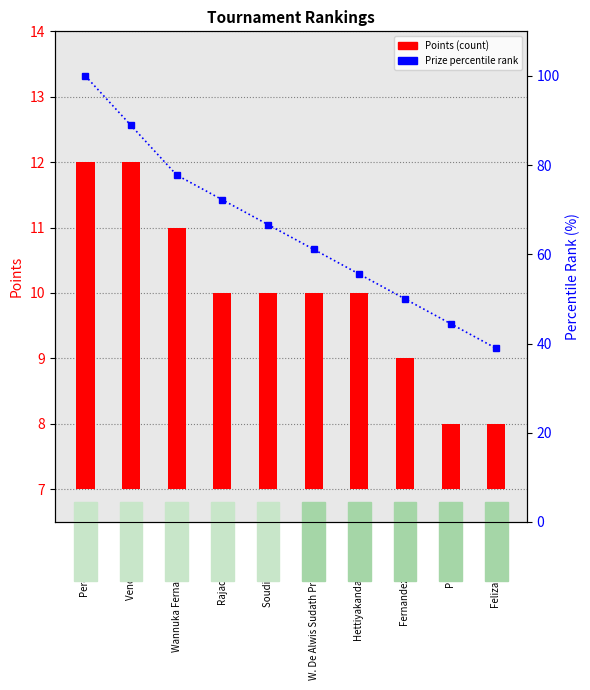

Which category has the lowest value across all series?

Pidial Yoann